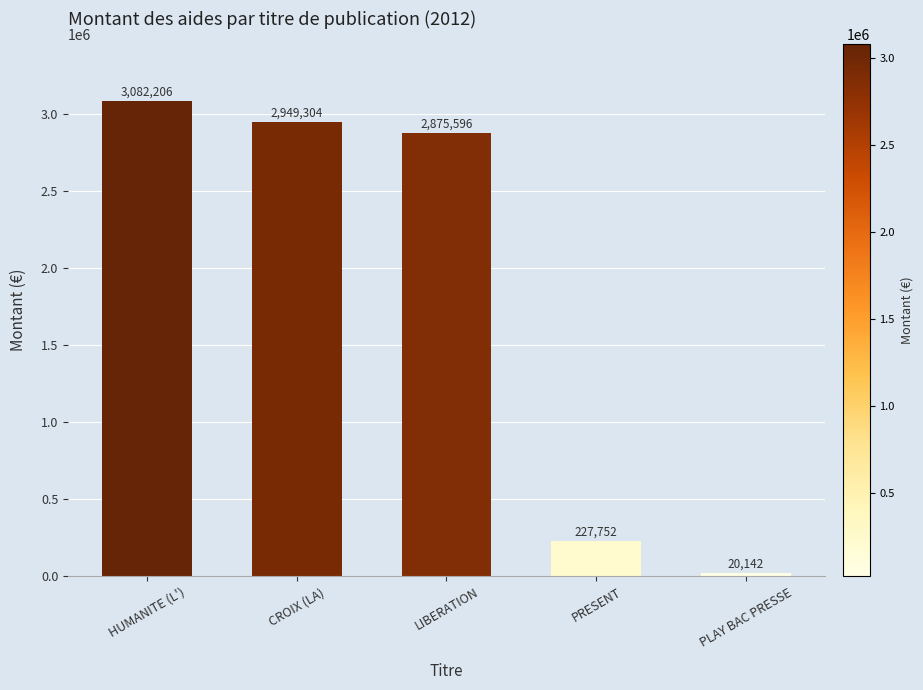

The chart shows a value of 916225 at CROIX (LA). True or false?

False